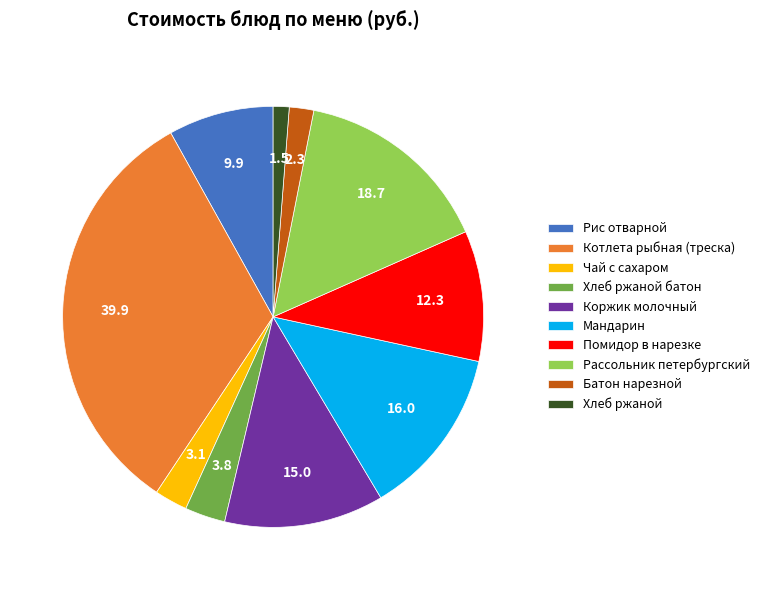

Count the number of slices in the pie.

10